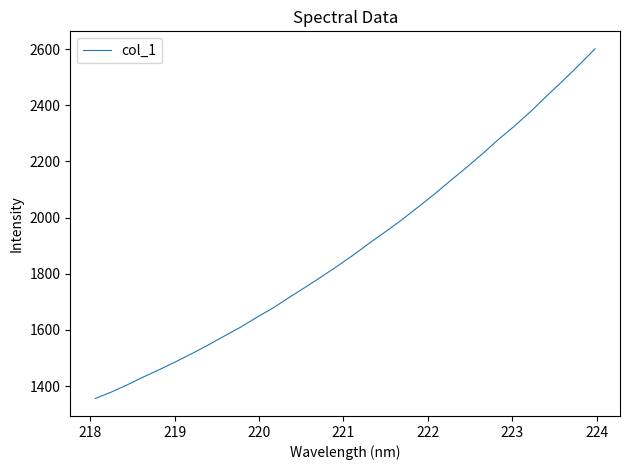

What is the minimum value shown in the chart?

1355.9